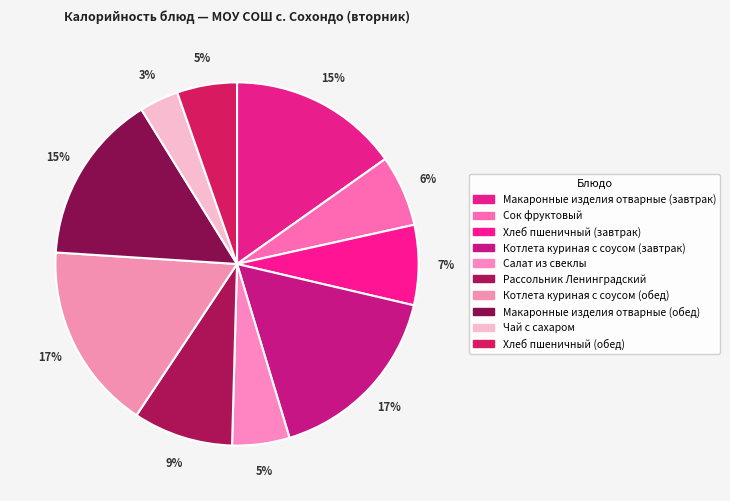

What is the change in value from Сок фруктовый to Котлета куриная с соусом (завтрак)?

+133.5